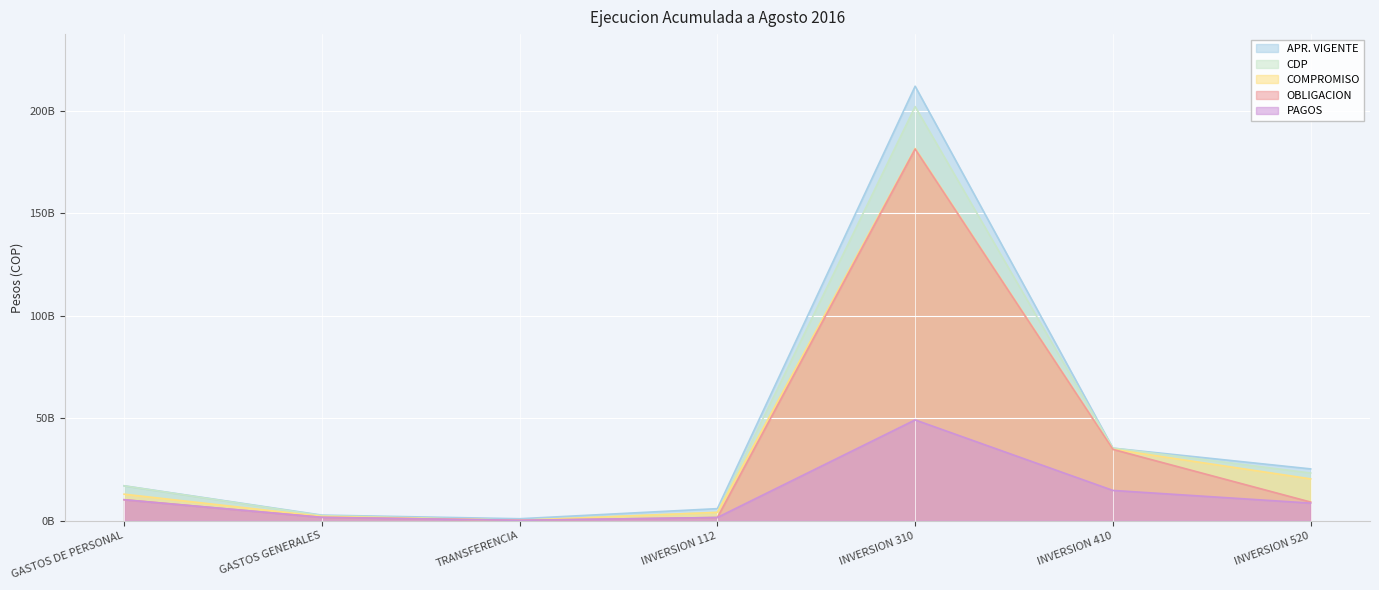

What is the total value across all series at GASTOS DE PERSONAL?

67198164081.2